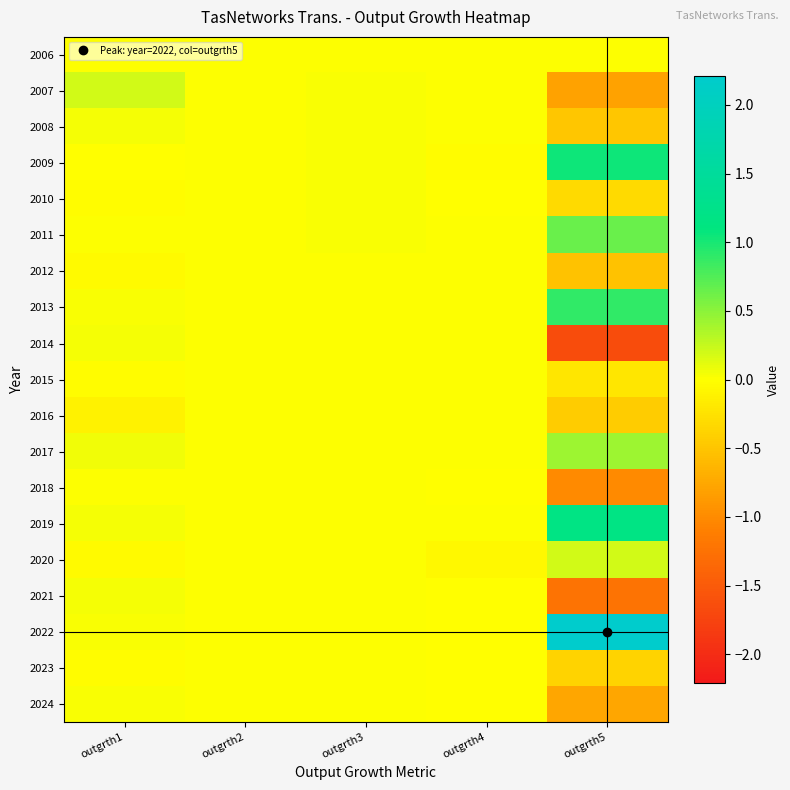

Rank the series at outgrth4 from lowest to highest value.

2020, 2009, 2010, 2018, 2022, 2023, 2021, 2024, 2006, 2008, 2012, 2016, 2017, 2019, 2014, 2013, 2011, 2007, 2015